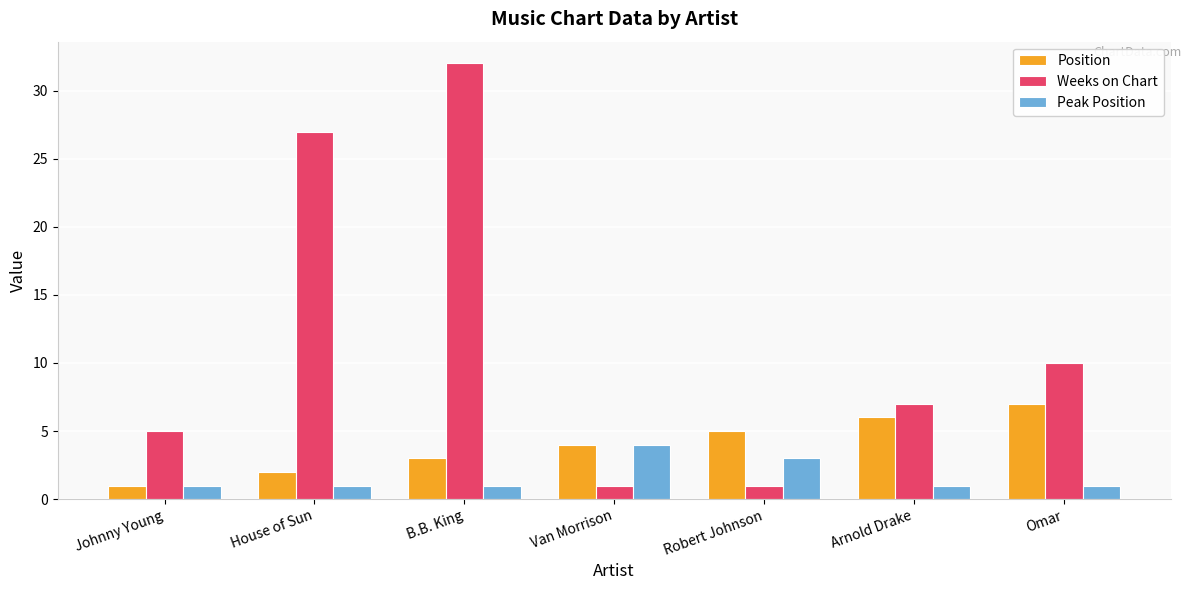

At Robert Johnson, list the series in order from smallest to largest.

Weeks on Chart, Peak Position, Position